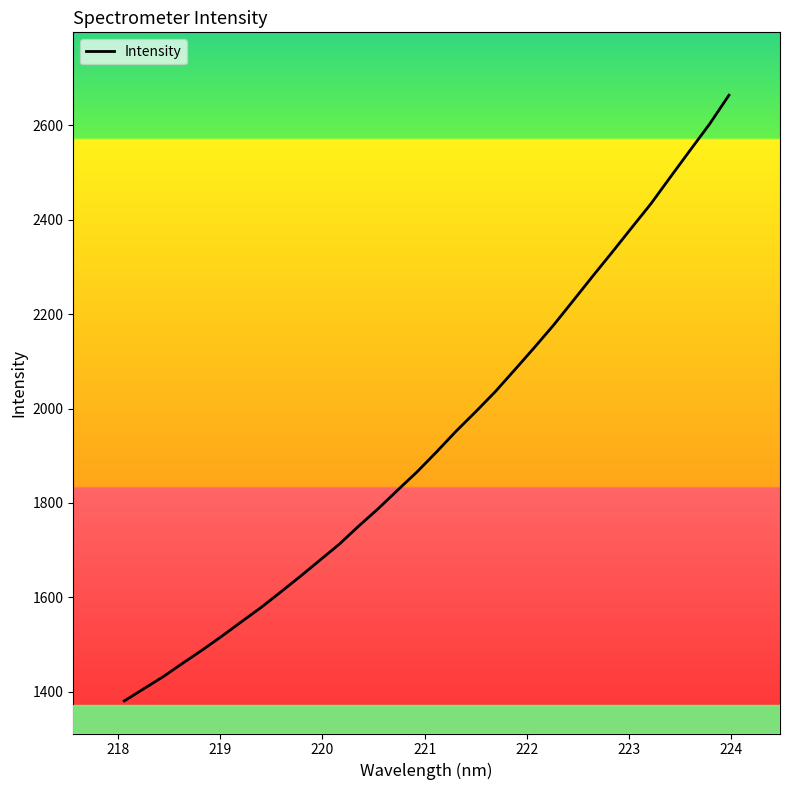

Count the number of values greater than 1908.

16